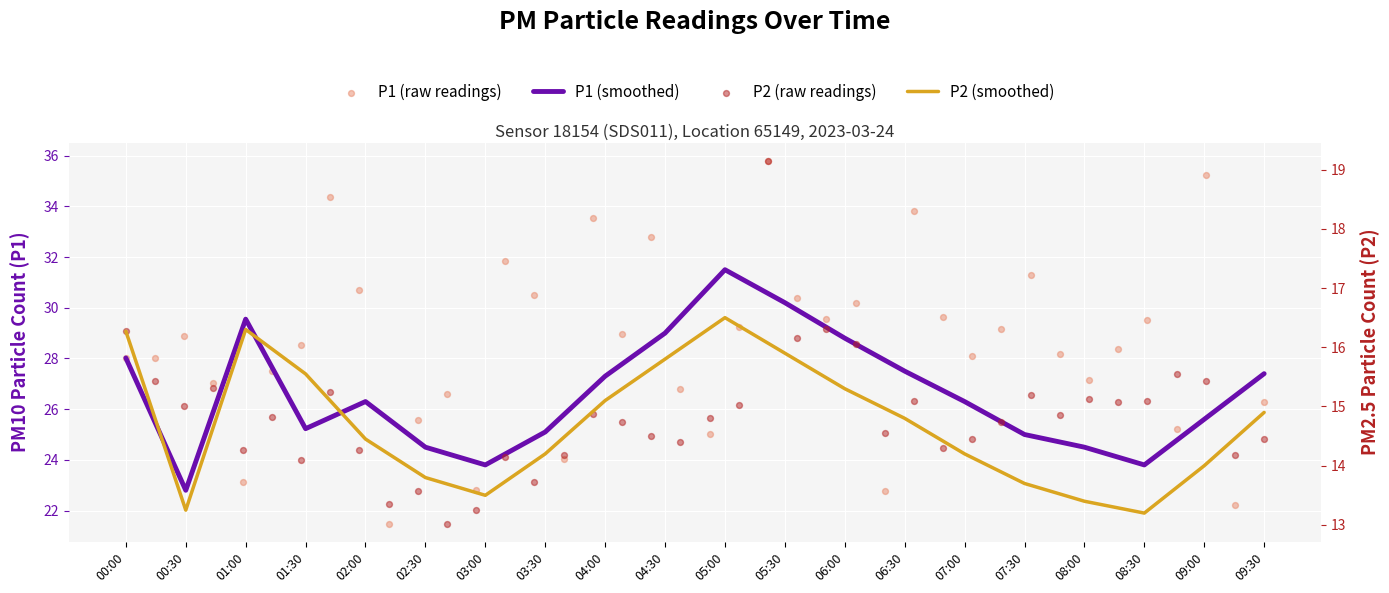

Is the value of P2 at 04:00 greater than the value of P1 at 09:00?

No